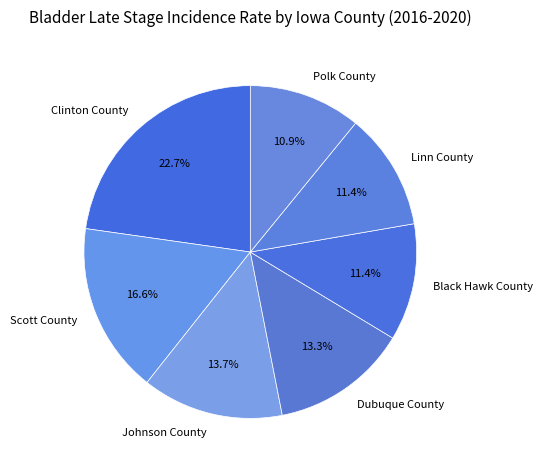

Is there a majority slice in this chart?

No